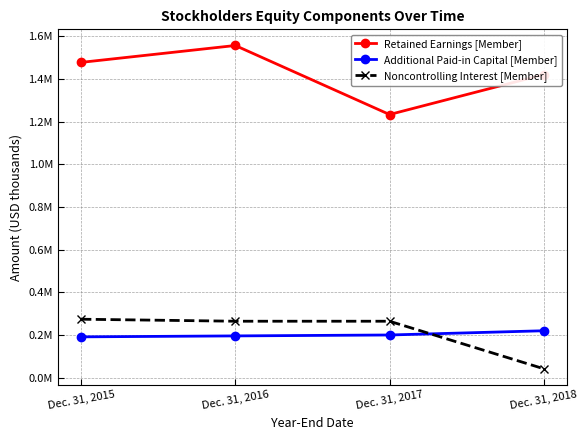

Between Dec. 31, 2016 and Dec. 31, 2018, which series saw the biggest shift?

Noncontrolling Interest [Member]